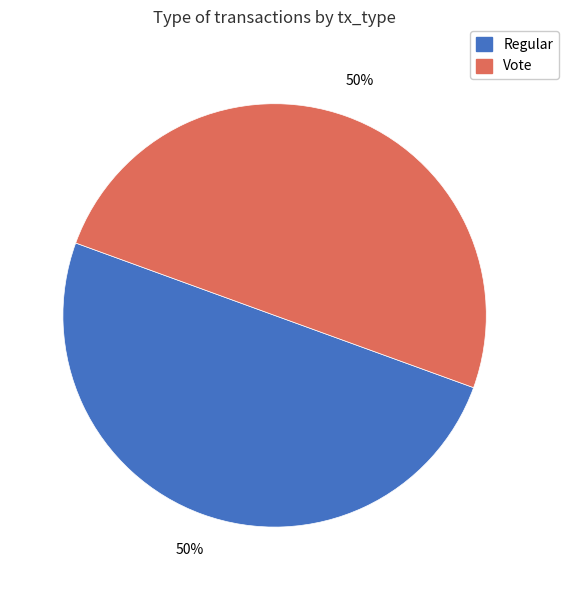

Approximately how many times larger is the value at Regular compared to Vote?

1.0